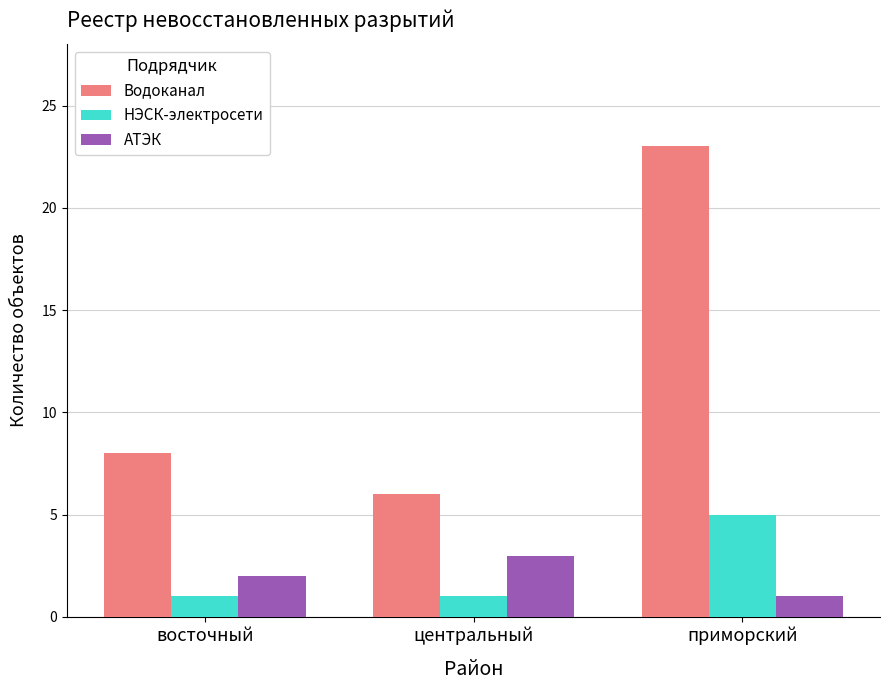

How many values in the АТЭК series are below 2?

1